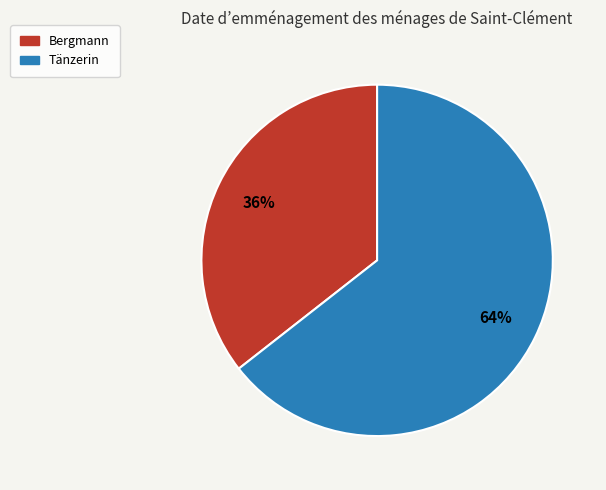

Which category has the biggest portion of the pie?

Tänzerin